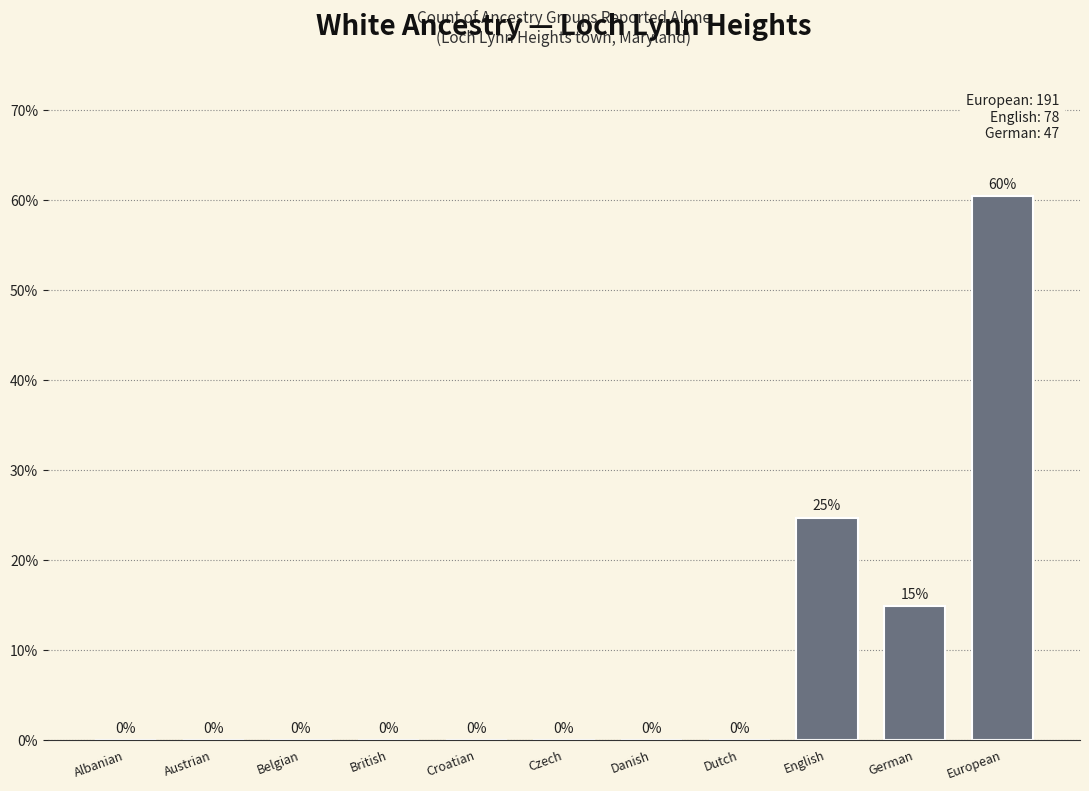

At which label is the value closest to 30?

English